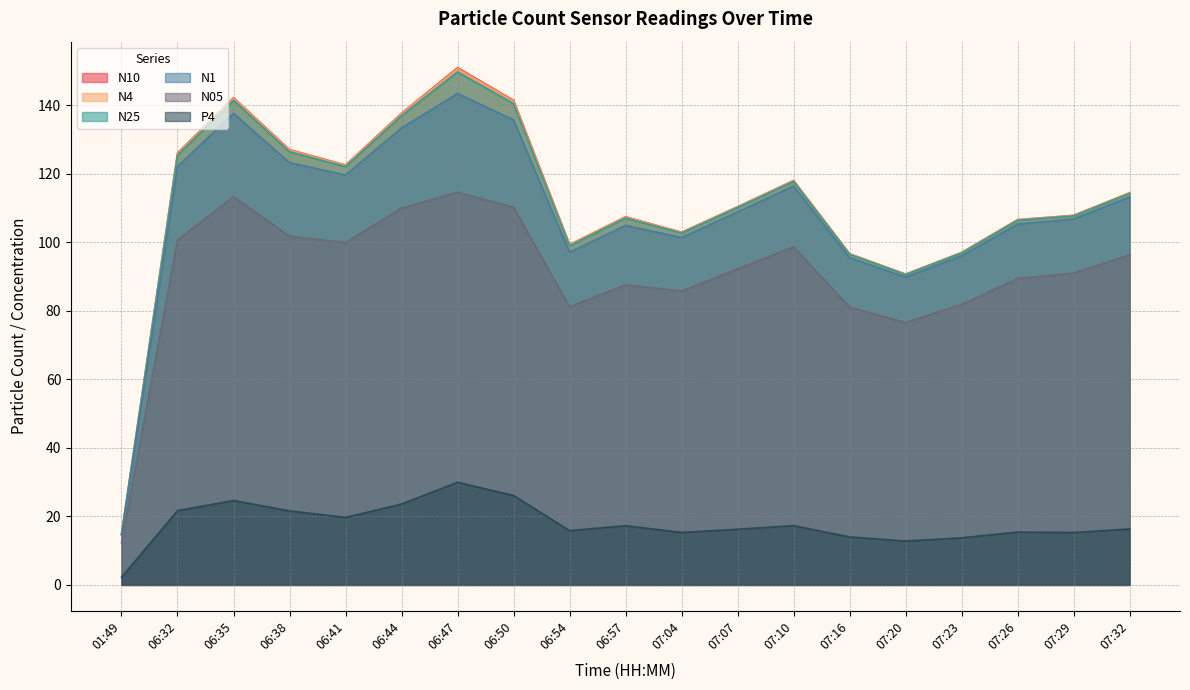

Where is N25 nearest to the value 82?

07:20